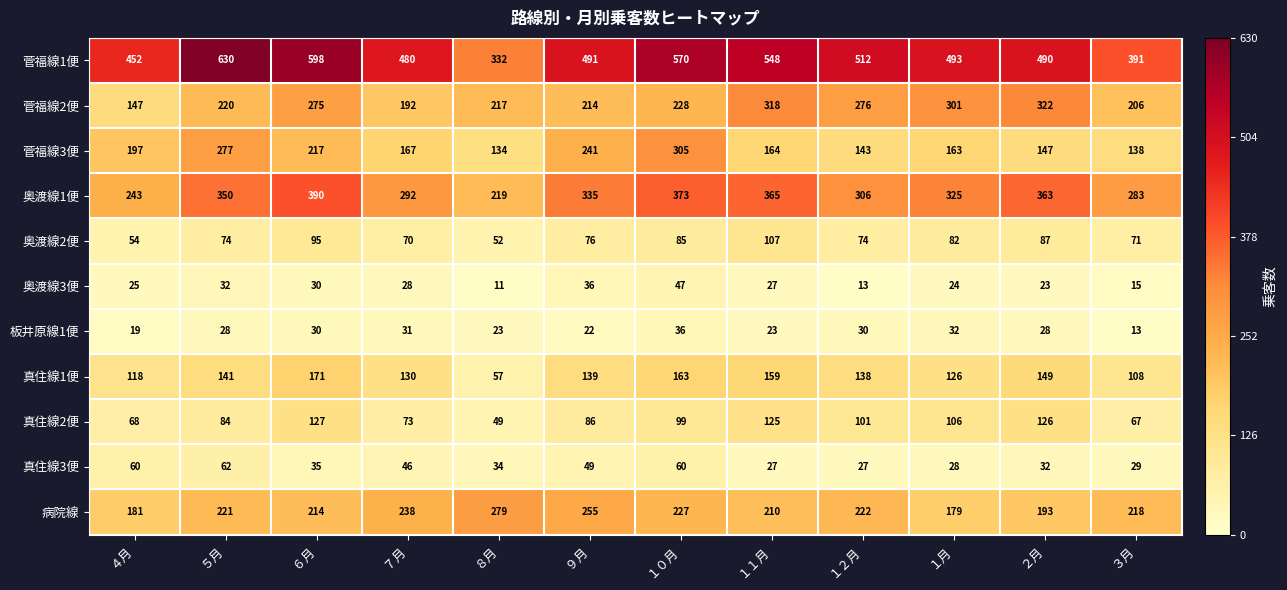

Which category has the lowest value across all series?

８月